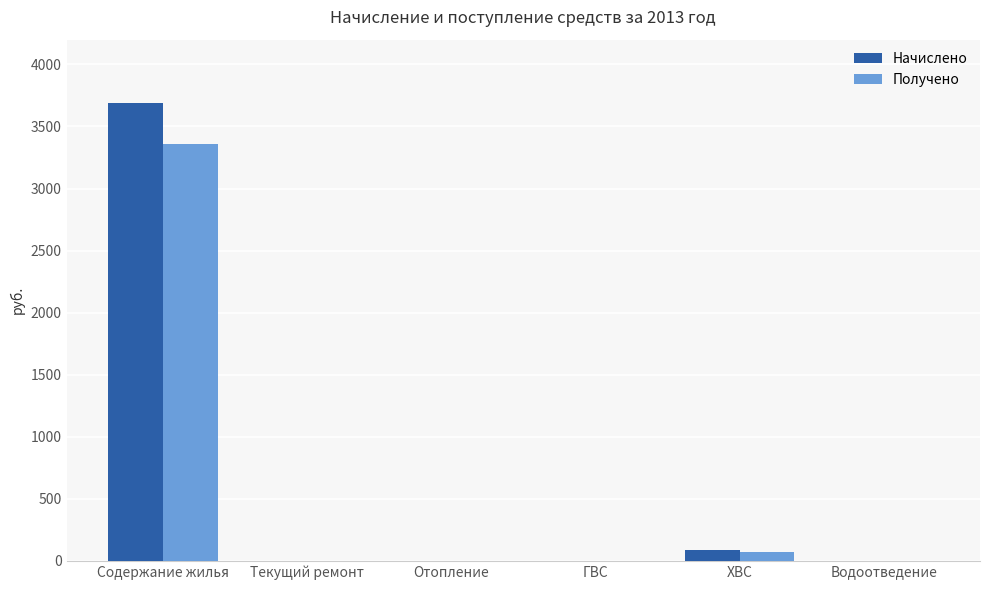

At which category is the sum across all series the highest?

Содержание жилья